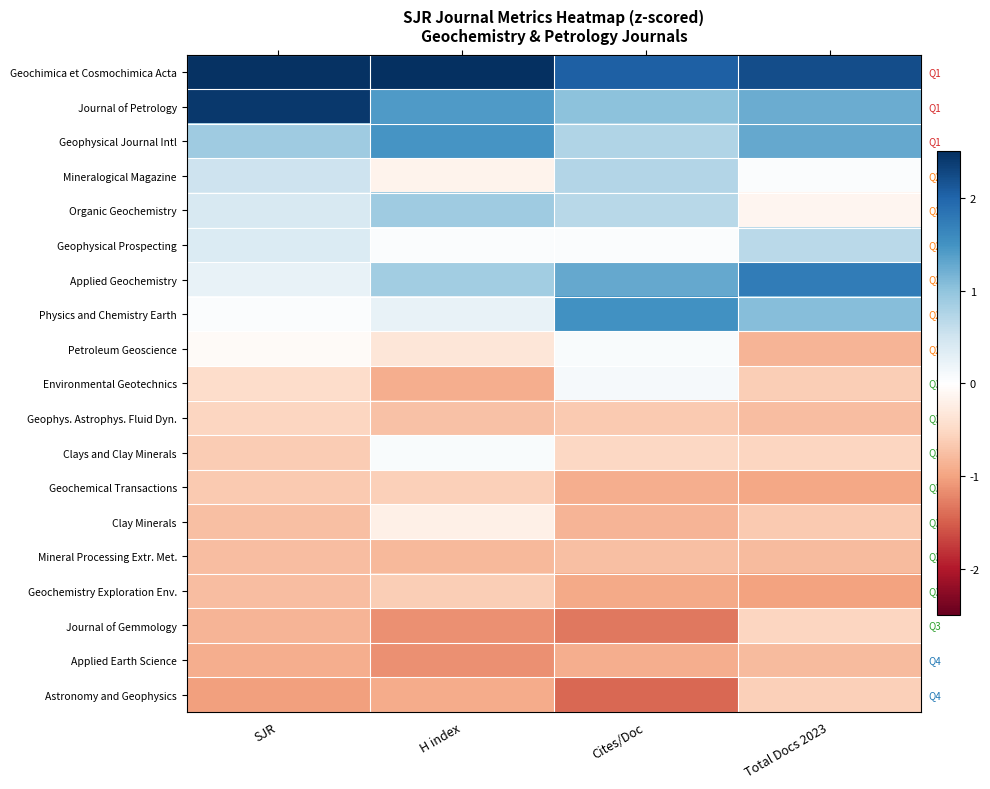

Reading right to left, what are all the values shown in this chart?

Geochimica et Cosmochimica Acta: Total Docs 2023=2.2	Cites/Doc=2.0	H index=2.6	SJR=2.5
Journal of Petrology: Total Docs 2023=1.2	Cites/Doc=1.0	H index=1.4	SJR=2.4
Geophysical Journal Intl: Total Docs 2023=1.3	Cites/Doc=0.8	H index=1.5	SJR=0.9
Mineralogical Magazine: Total Docs 2023=0.1	Cites/Doc=0.7	H index=-0.2	SJR=0.5
Organic Geochemistry: Total Docs 2023=-0.1	Cites/Doc=0.7	H index=0.9	SJR=0.4
Geophysical Prospecting: Total Docs 2023=0.7	Cites/Doc=0.1	H index=0.1	SJR=0.4
Applied Geochemistry: Total Docs 2023=1.8	Cites/Doc=1.3	H index=0.9	SJR=0.2
Physics and Chemistry Earth: Total Docs 2023=1.1	Cites/Doc=1.5	H index=0.2	SJR=0.1
Petroleum Geoscience: Total Docs 2023=-0.9	Cites/Doc=0.1	H index=-0.3	SJR=-0.1
Environmental Geotechnics: Total Docs 2023=-0.6	Cites/Doc=0.1	H index=-0.9	SJR=-0.5
Geophys. Astrophys. Fluid Dyn.: Total Docs 2023=-0.8	Cites/Doc=-0.7	H index=-0.7	SJR=-0.5
Clays and Clay Minerals: Total Docs 2023=-0.5	Cites/Doc=-0.5	H index=0.1	SJR=-0.6
Geochemical Transactions: Total Docs 2023=-1.0	Cites/Doc=-0.9	H index=-0.6	SJR=-0.7
Clay Minerals: Total Docs 2023=-0.7	Cites/Doc=-0.8	H index=-0.2	SJR=-0.7
Mineral Processing Extr. Met.: Total Docs 2023=-0.8	Cites/Doc=-0.7	H index=-0.8	SJR=-0.8
Geochemistry Exploration Env.: Total Docs 2023=-1.0	Cites/Doc=-1.0	H index=-0.6	SJR=-0.8
Journal of Gemmology: Total Docs 2023=-0.5	Cites/Doc=-1.3	H index=-1.1	SJR=-0.8
Applied Earth Science: Total Docs 2023=-0.8	Cites/Doc=-0.9	H index=-1.2	SJR=-0.9
Astronomy and Geophysics: Total Docs 2023=-0.6	Cites/Doc=-1.4	H index=-0.9	SJR=-1.0